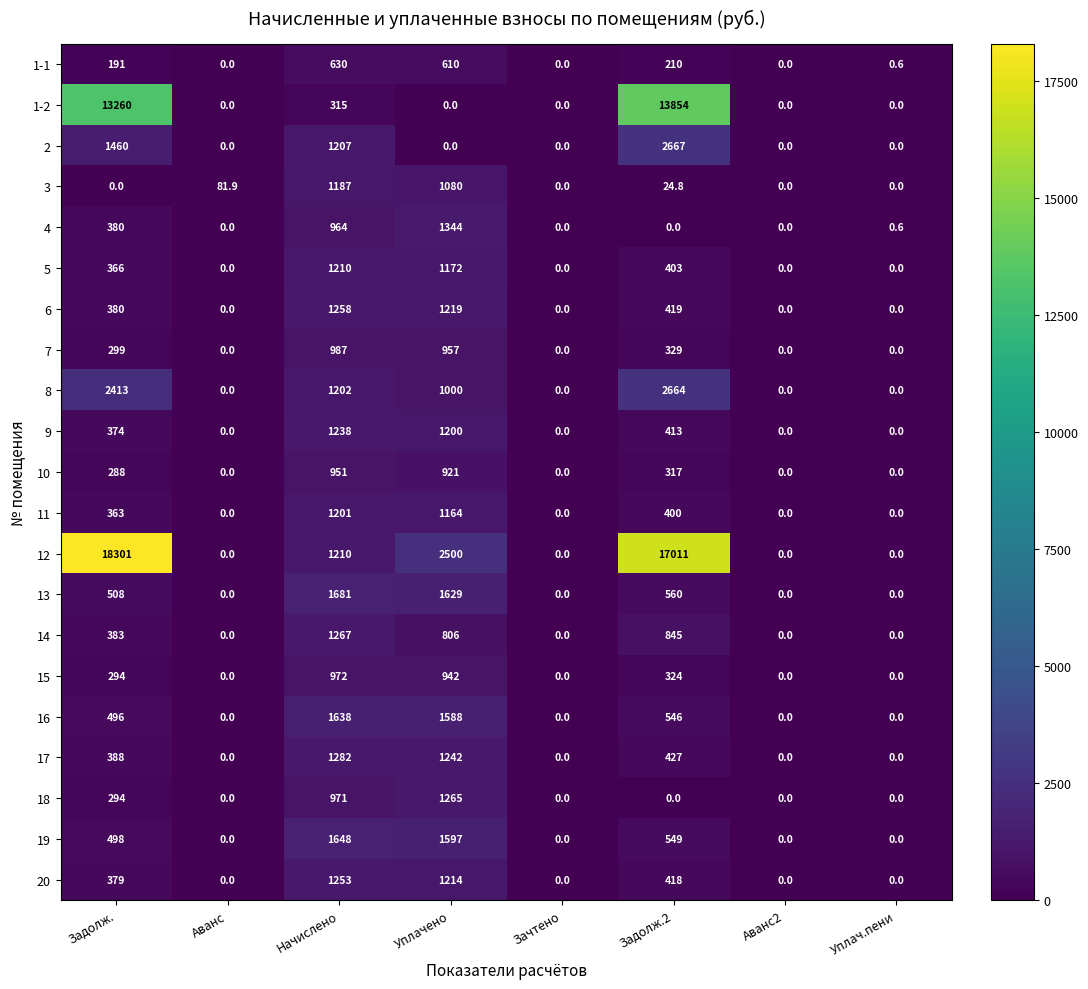

How many values in the 8 series are below 1000?

4